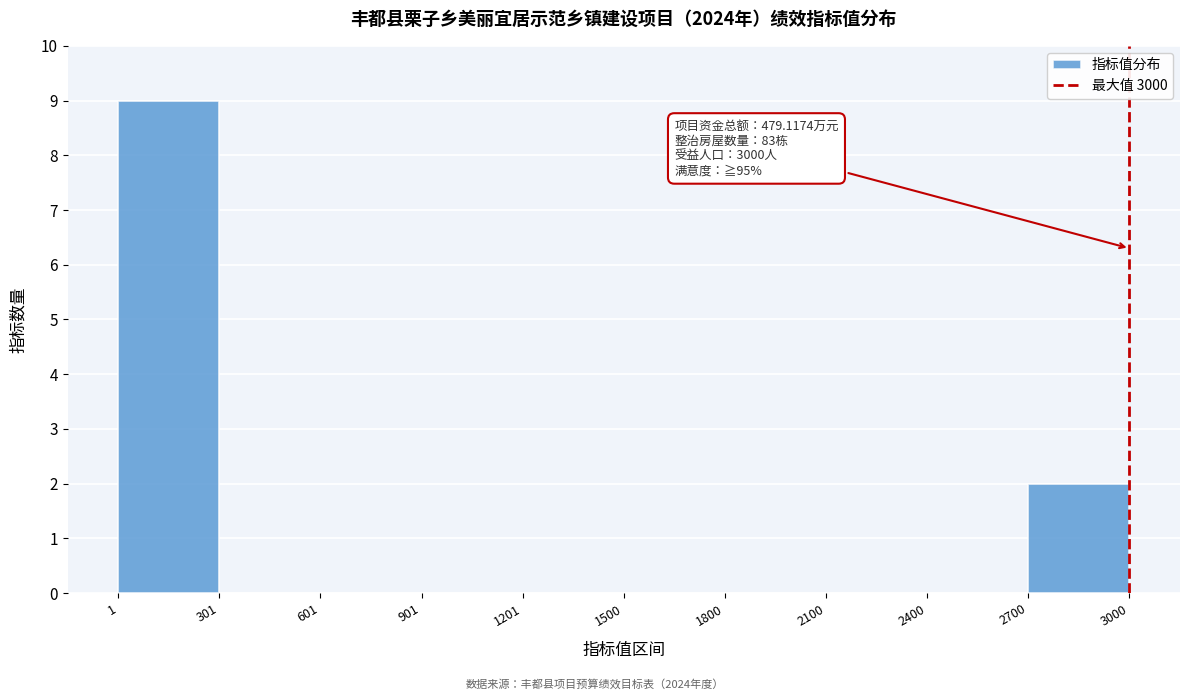

Over which range of the x-axis is the bar tallest?

1 to 301